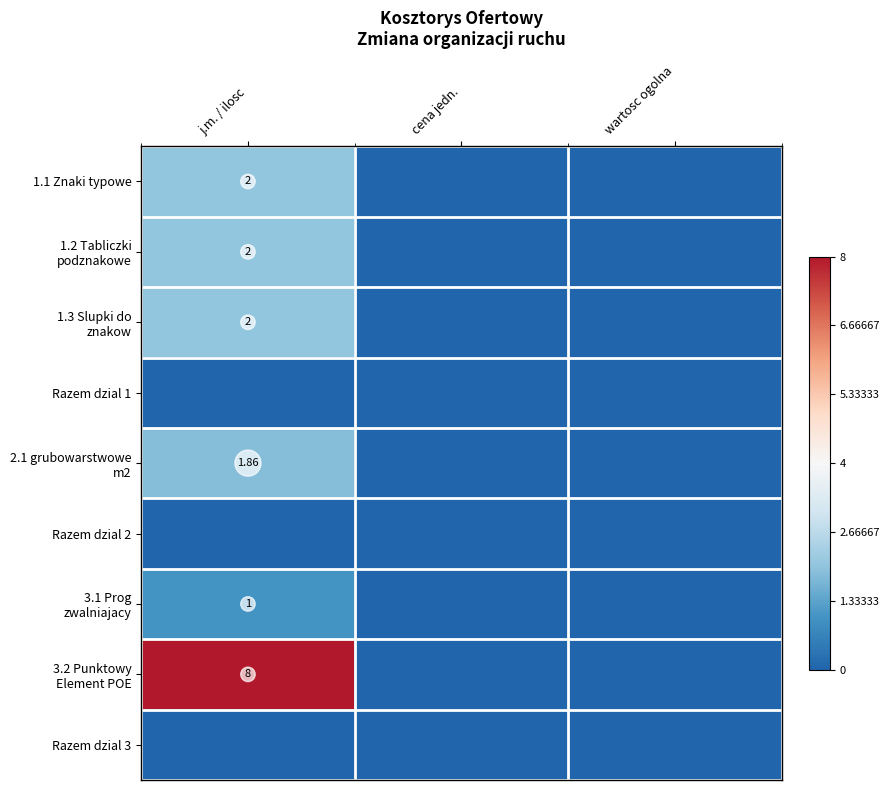

True or false: 3.1 Prog zwalniajacy has a value of 1.6 at j.m. / ilosc.

False